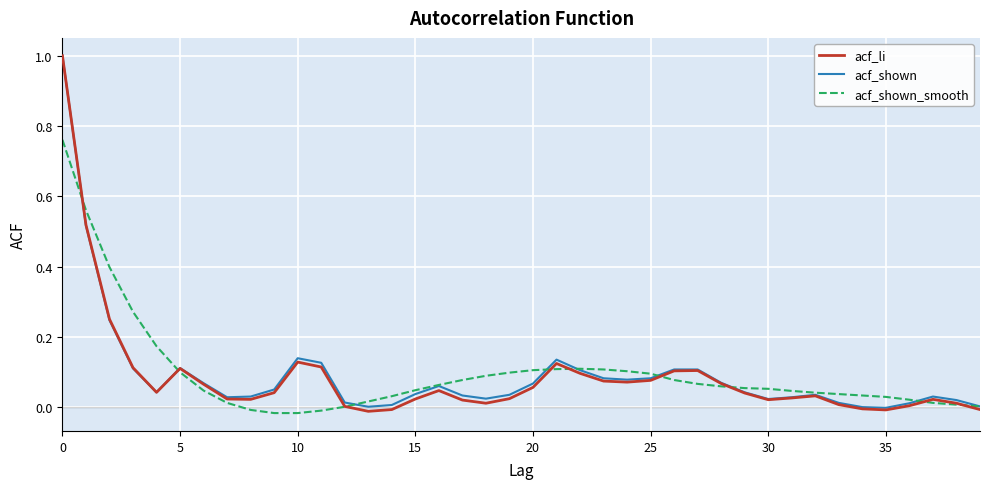

What is the maximum value for acf_li?

1.0